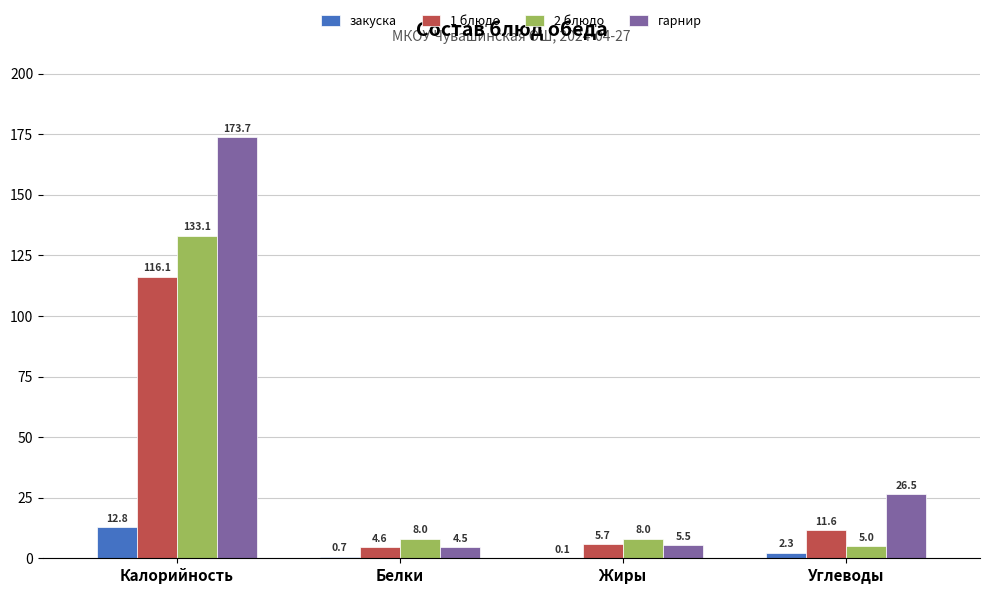

At which label is гарнир closest to 89?

Углеводы